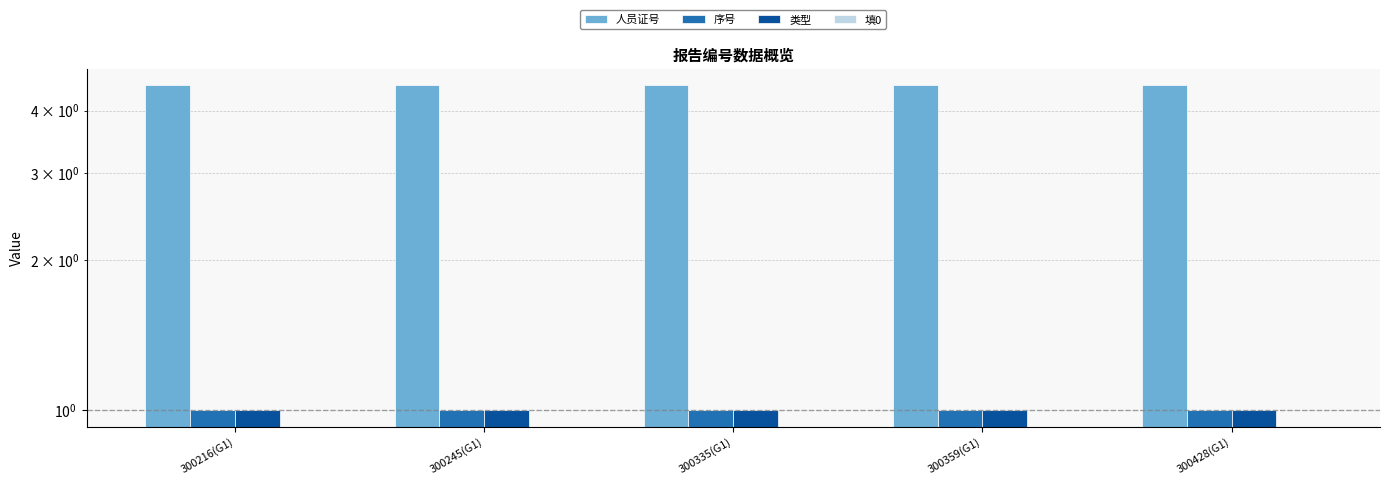

What is the sum of all 序号 values?

5.0